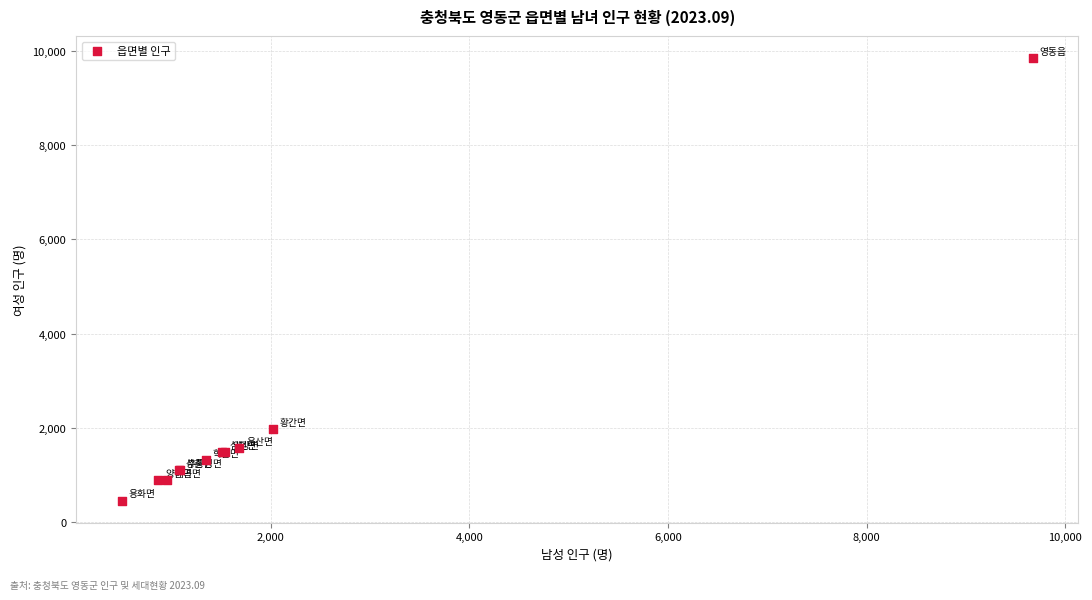

What Y value in the scatter plot is closest to 5154?

1982